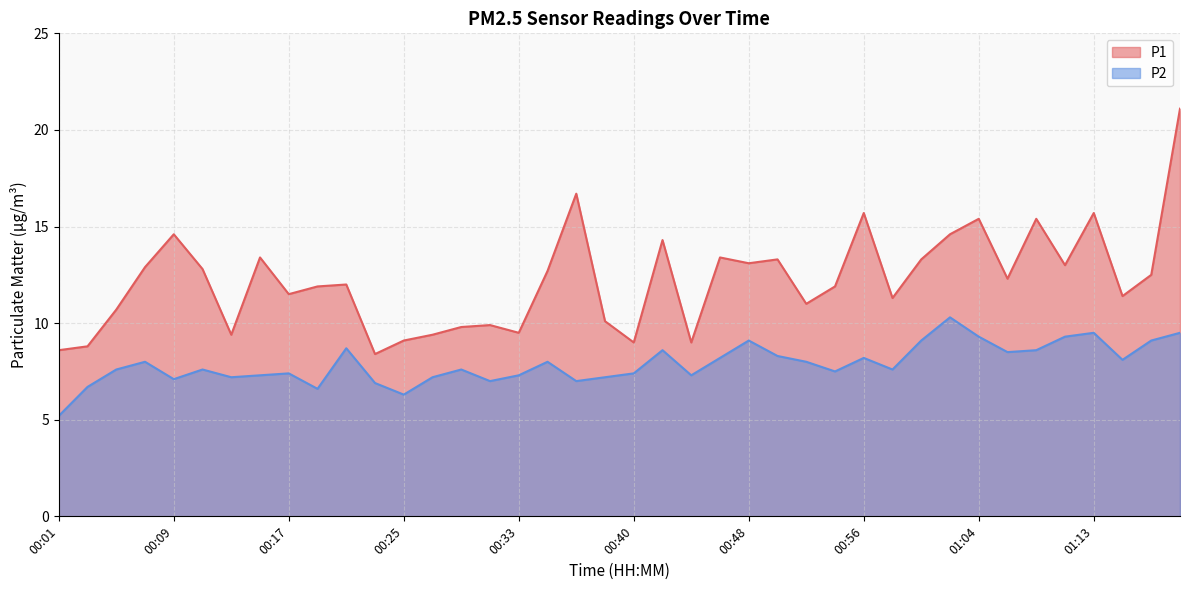

What is the value of the P2 point at the 37th from the left?

9.5